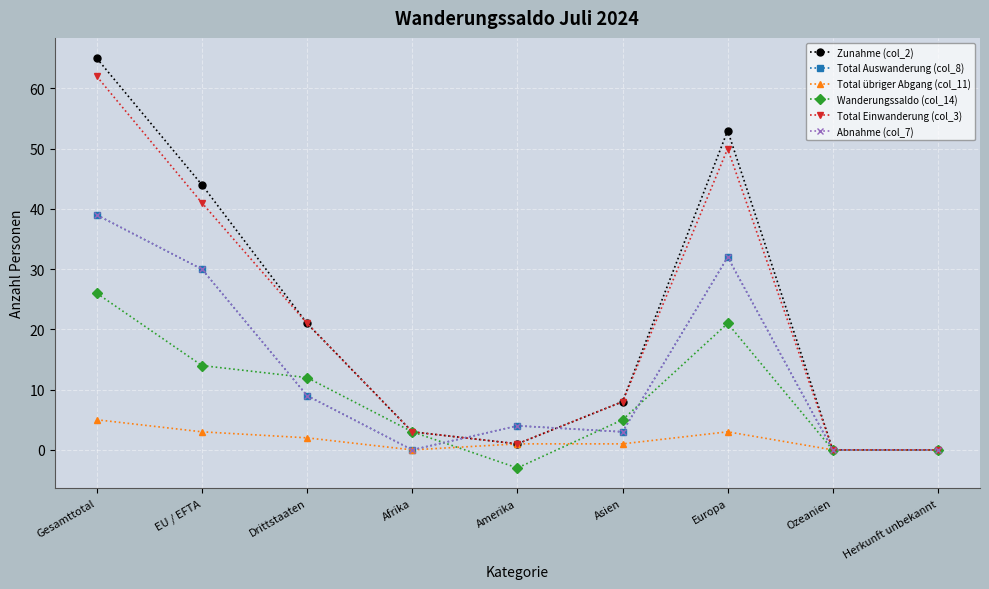

Reading left to right, list all the values displayed in this chart.

Zunahme (col_2): Gesamttotal=65	EU / EFTA=44	Drittstaaten=21	Afrika=3	Amerika=1	Asien=8	Europa=53	Ozeanien=0	Herkunft unbekannt=0
Total Auswanderung (col_8): Gesamttotal=39	EU / EFTA=30	Drittstaaten=9	Afrika=0	Amerika=4	Asien=3	Europa=32	Ozeanien=0	Herkunft unbekannt=0
Total übriger Abgang (col_11): Gesamttotal=5	EU / EFTA=3	Drittstaaten=2	Afrika=0	Amerika=1	Asien=1	Europa=3	Ozeanien=0	Herkunft unbekannt=0
Wanderungssaldo (col_14): Gesamttotal=26	EU / EFTA=14	Drittstaaten=12	Afrika=3	Amerika=-3	Asien=5	Europa=21	Ozeanien=0	Herkunft unbekannt=0
Total Einwanderung (col_3): Gesamttotal=62	EU / EFTA=41	Drittstaaten=21	Afrika=3	Amerika=1	Asien=8	Europa=50	Ozeanien=0	Herkunft unbekannt=0
Abnahme (col_7): Gesamttotal=39	EU / EFTA=30	Drittstaaten=9	Afrika=0	Amerika=4	Asien=3	Europa=32	Ozeanien=0	Herkunft unbekannt=0